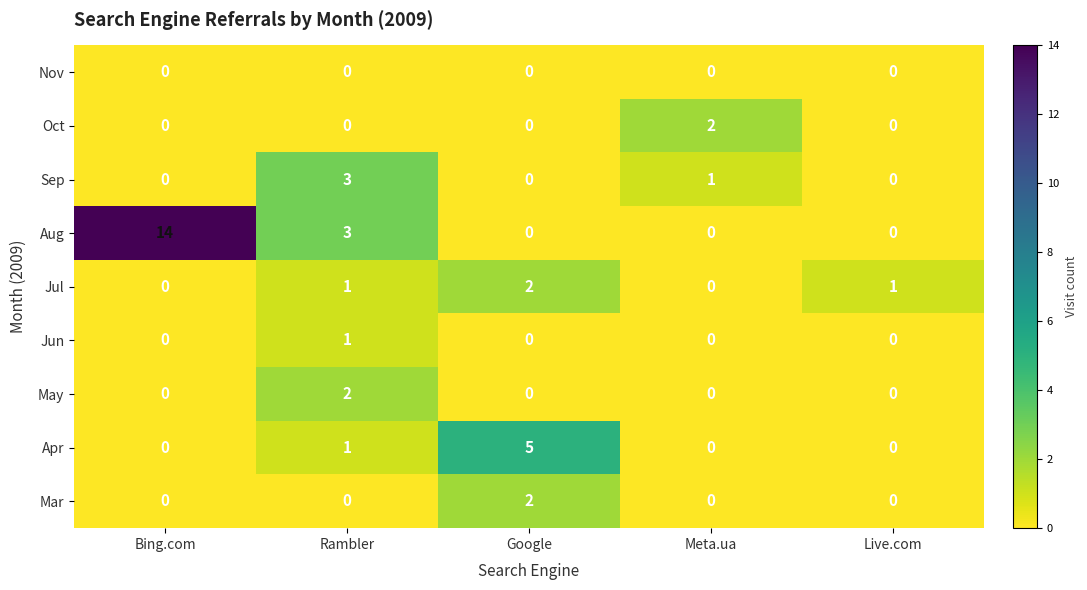

The value of Mar at Google is 2. True or false?

True